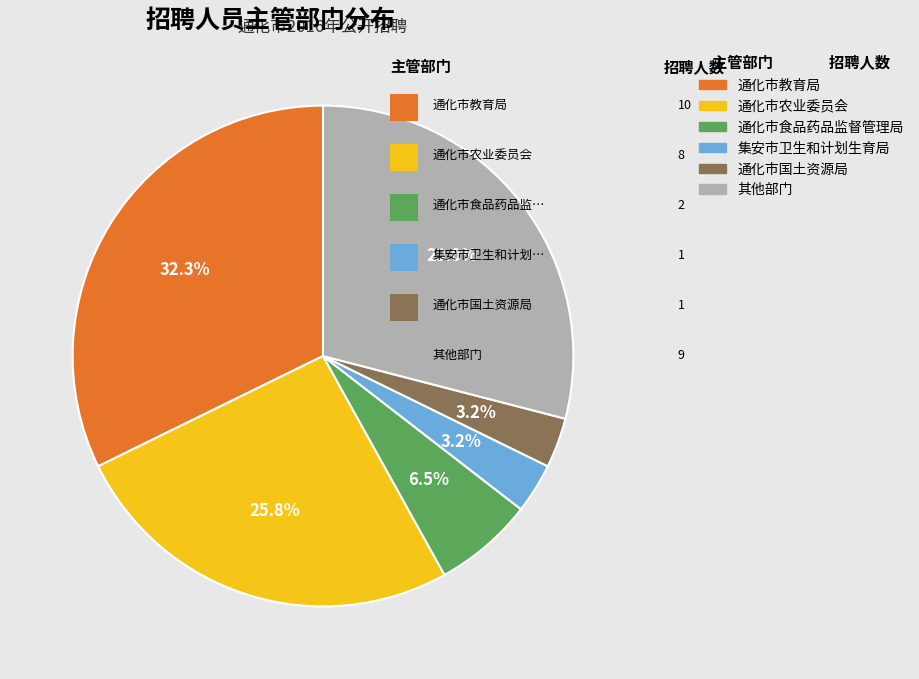

Does any single category account for the majority?

No